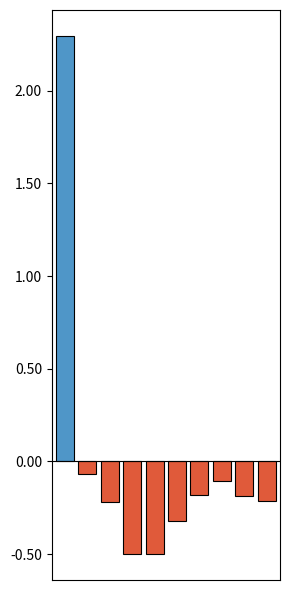

Are the bars horizontal?

No